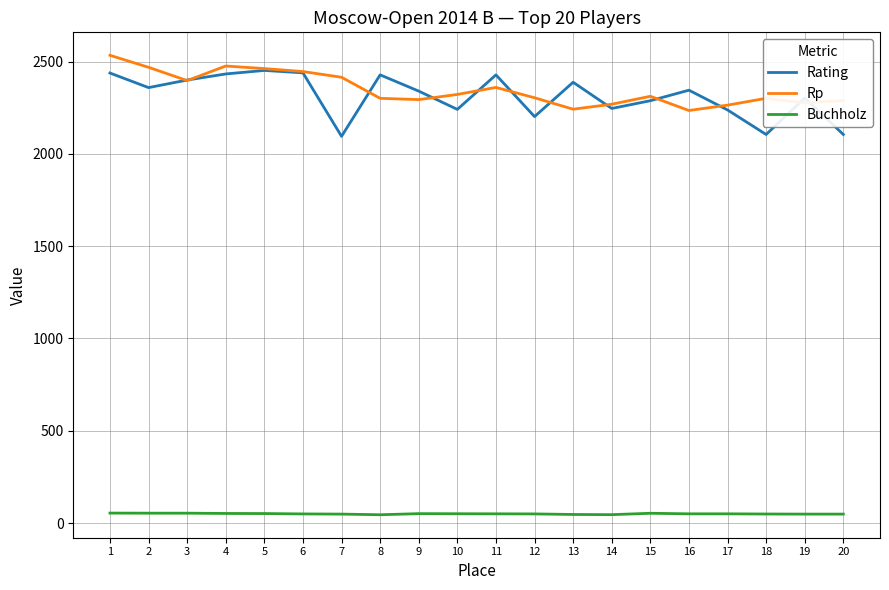

Between 6 and 7, which series saw the biggest shift?

Rating